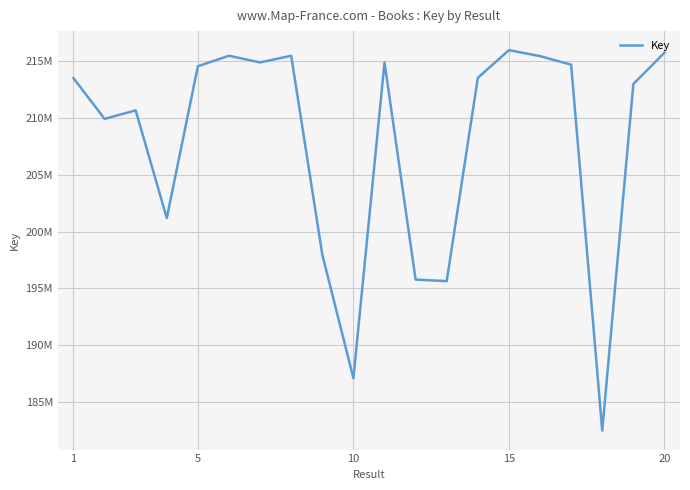

True or false: there are more than 1 points higher than both neighbors.

True